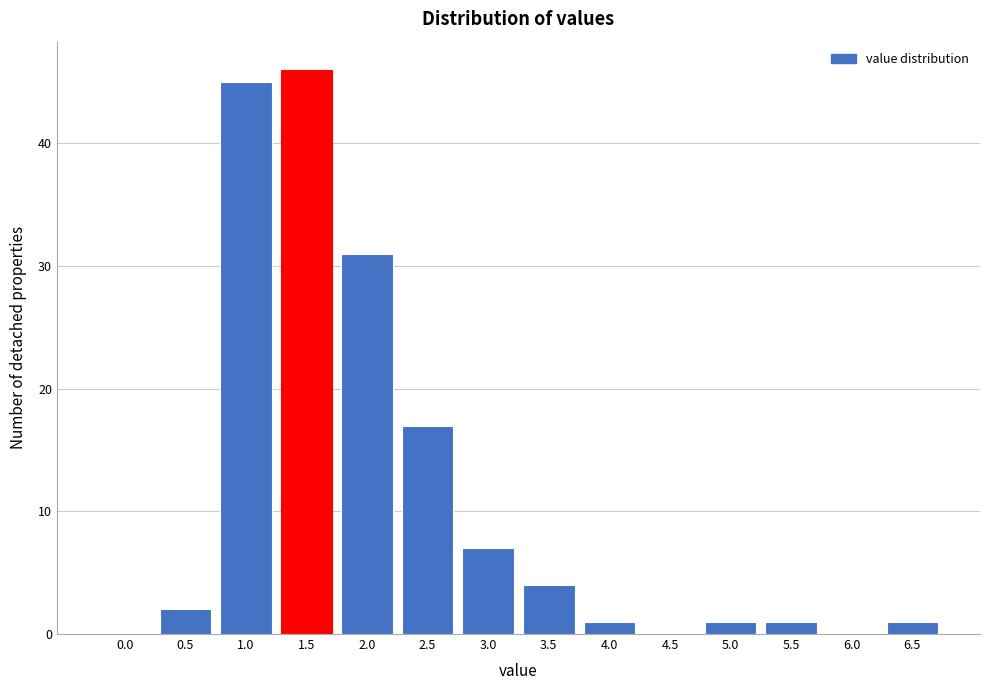

Reading left to right, list all the values displayed in this chart.

0.0=0	0.5=2	1.0=45	1.5=46	2.0=31	2.5=17	3.0=7	3.5=4	4.0=1	4.5=0	5.0=1	5.5=1	6.0=0	6.5=1